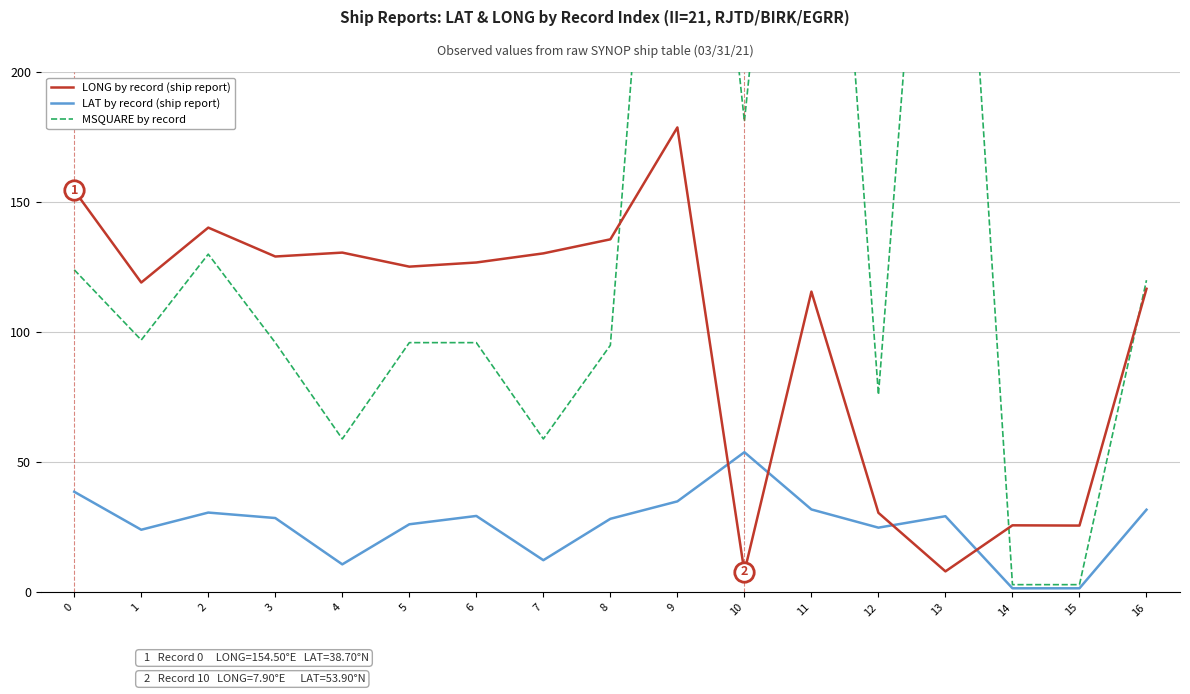

How many values in the MSQUARE by record series are below 96?

6